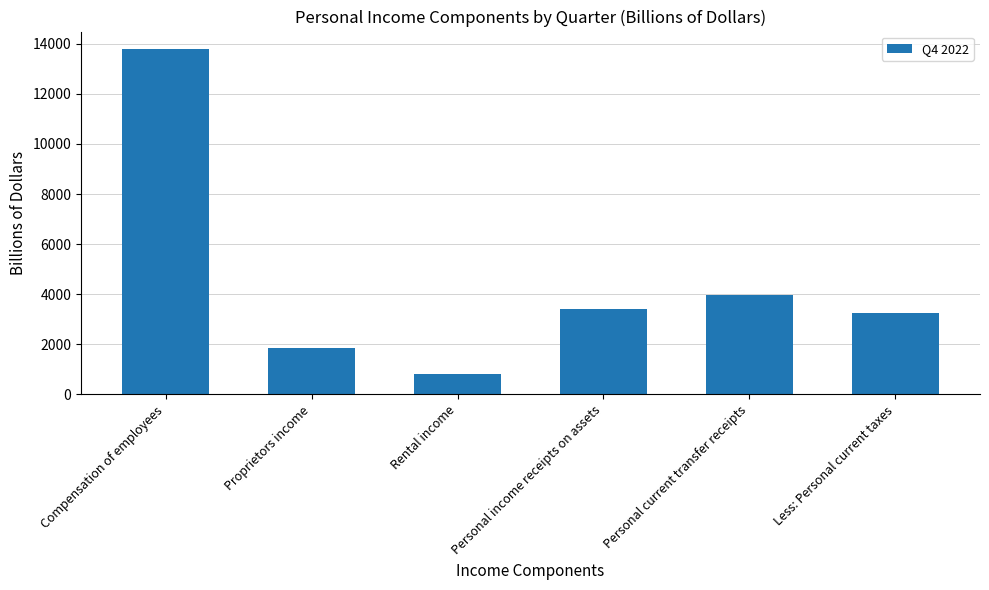

Reading left to right, transcribe all the data shown in this chart.

13796.0	1871.6	808.3	3413.5	3983.0	3243.3